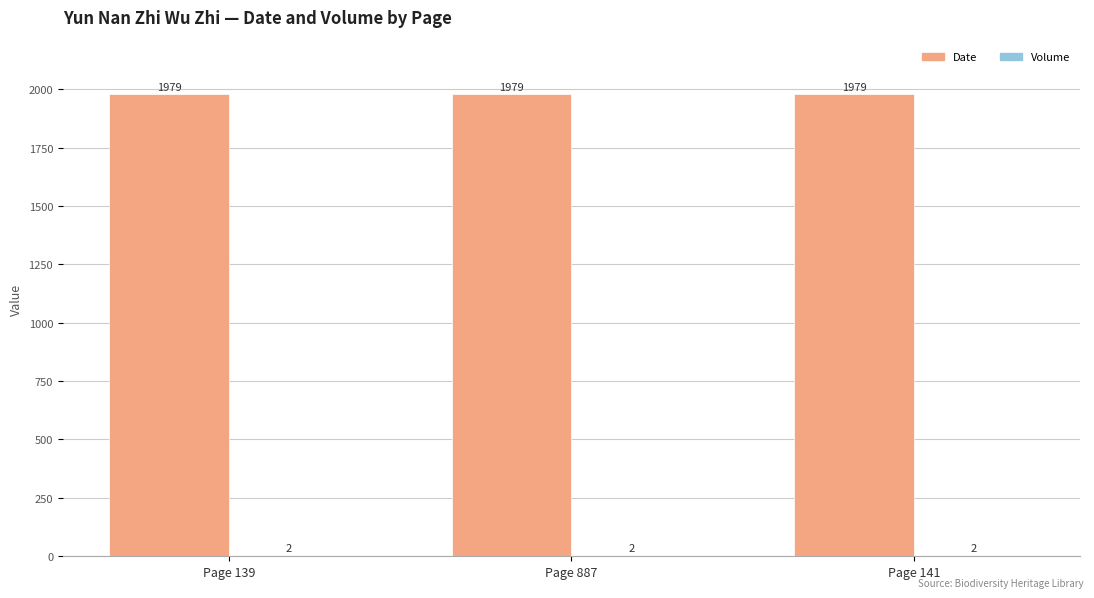

What is the greatest value displayed?

1979